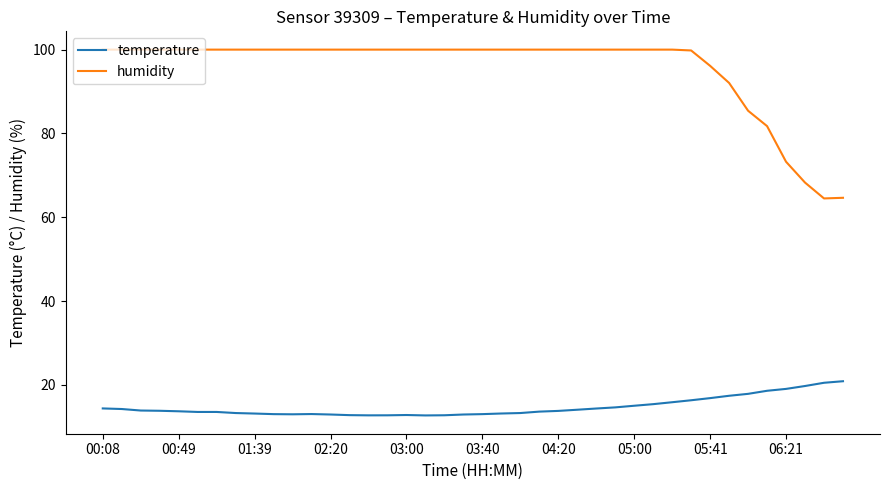

True or false: humidity and temperature cross at least once.

False